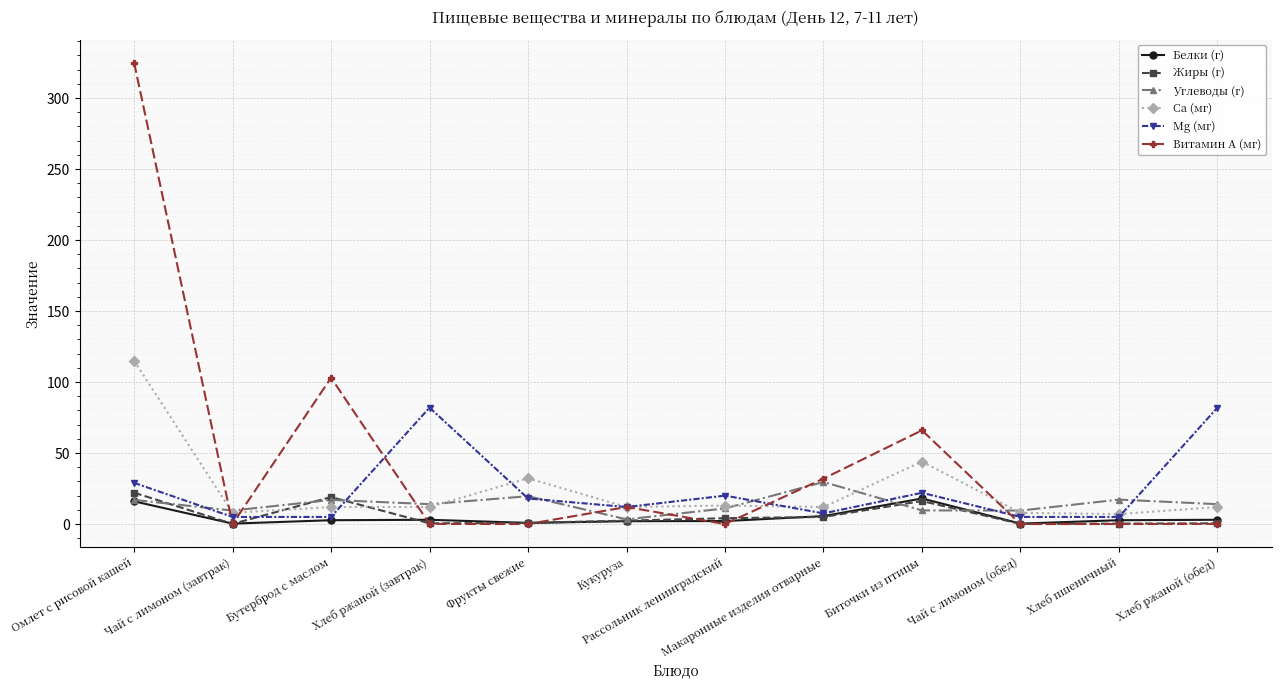

Where is the first local maximum for Жиры (г)?

Бутерброд с маслом